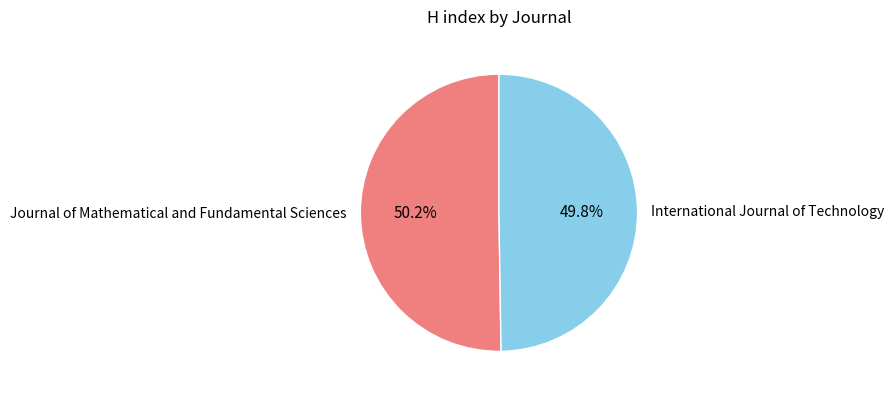

Is there any slice that represents more than half of the pie?

Yes